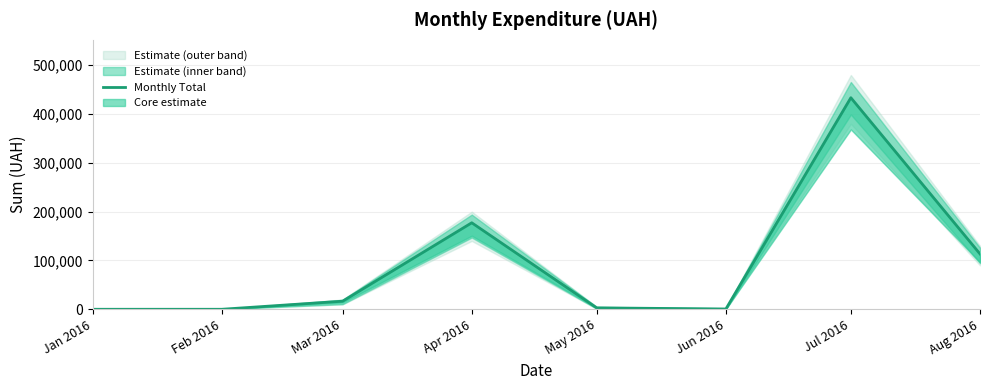

What is the greatest value displayed?

433419.6